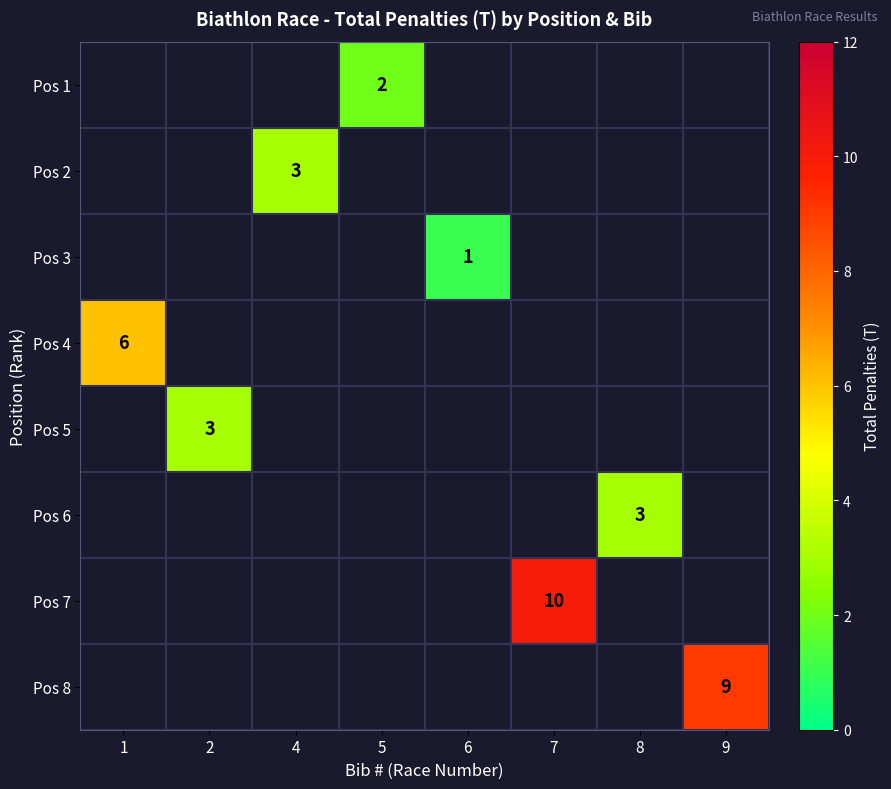

True or false: Pos 6 has a value of 2 at 8.

False